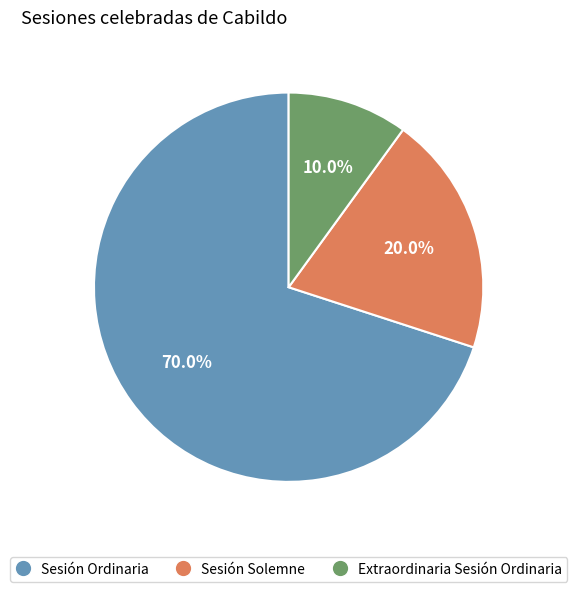

How many segments does this pie chart have?

3